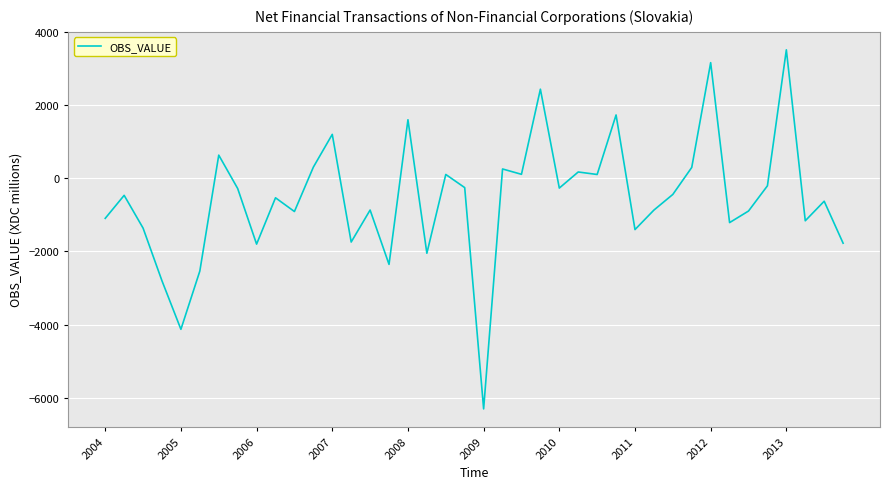

What is the smallest value displayed?

-6306.1